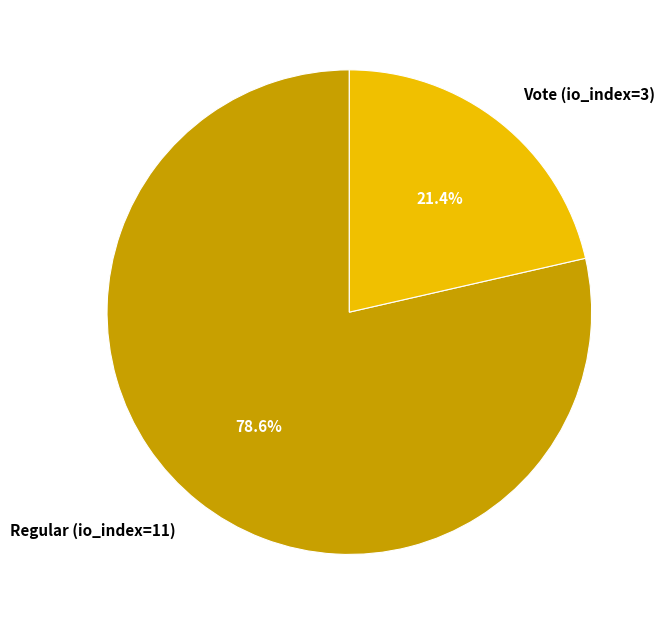

How many slices are in this pie chart?

2